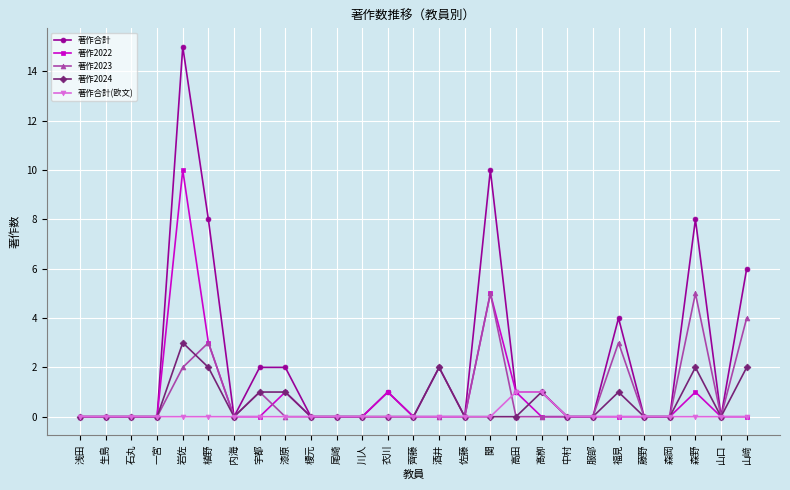

True or false: 著作2022 has more than 2 interior local peaks.

True